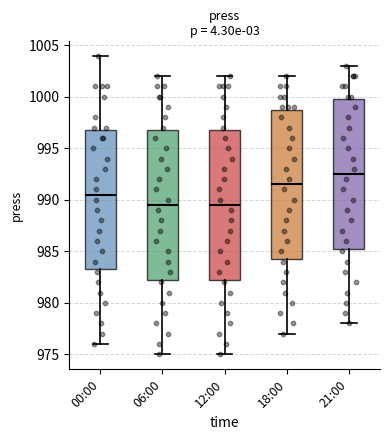

Reading left to right, transcribe this box plot: for each box, give where its median line is, the range the box spans, and where its two whiskers end, as read against the y-axis. The values are not printed on the chart, so give them approximately, as read against the axis.

00:00: median 990.5, box 983.5 to 997.0, whiskers 976.0 to 1004.0
06:00: median 989.5, box 982.5 to 997.0, whiskers 975.0 to 1002.0
12:00: median 989.5, box 982.5 to 997.0, whiskers 975.0 to 1002.0
18:00: median 991.5, box 984.5 to 999.0, whiskers 977.0 to 1002.0
21:00: median 992.5, box 985.5 to 1000.0, whiskers 978.0 to 1003.0